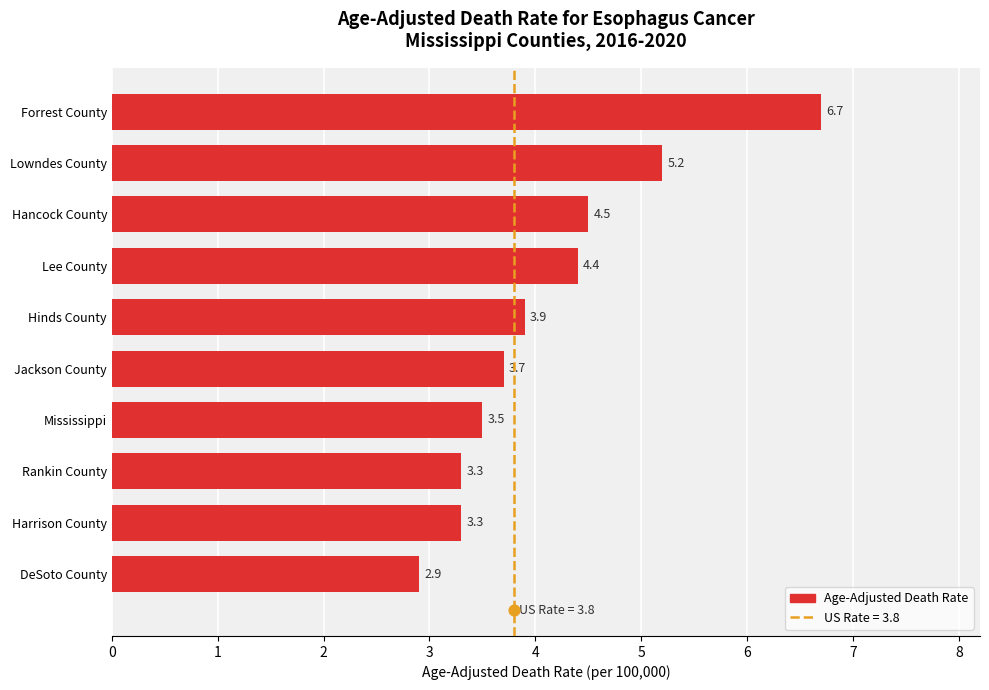

Approximately how many times larger is the value at Hancock County compared to Rankin County?

1.4